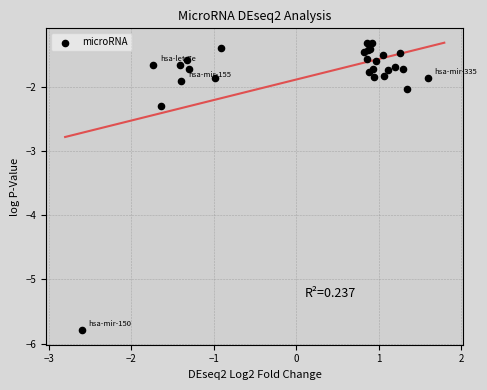

What Y value in the scatter plot is closest to -3?

-2.3